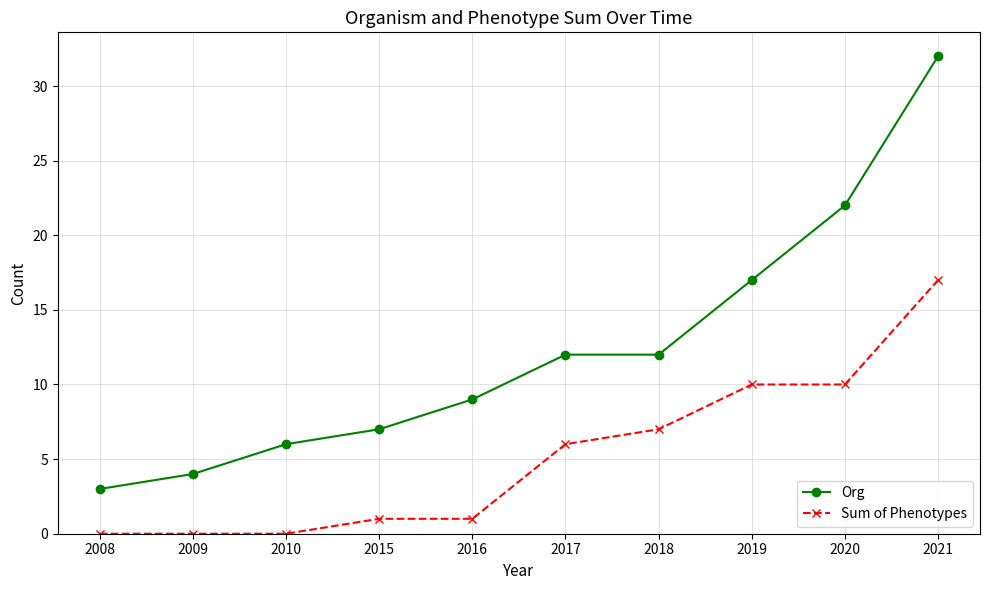

Rank the series at 2008 from highest to lowest value.

Org, Sum of Phenotypes